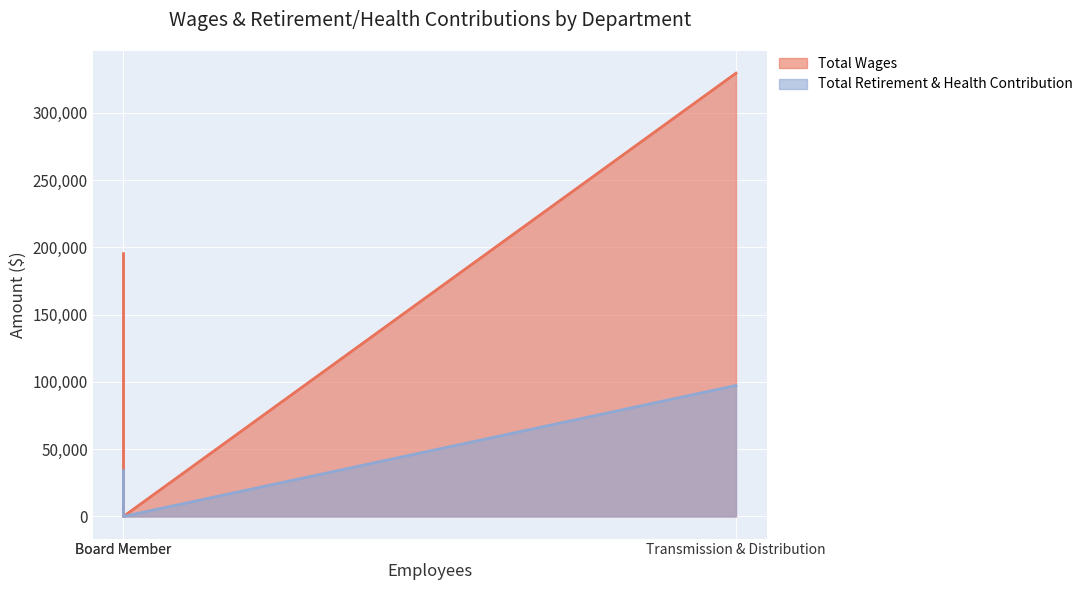

At how many categories does at least one series exceed 5242?

2